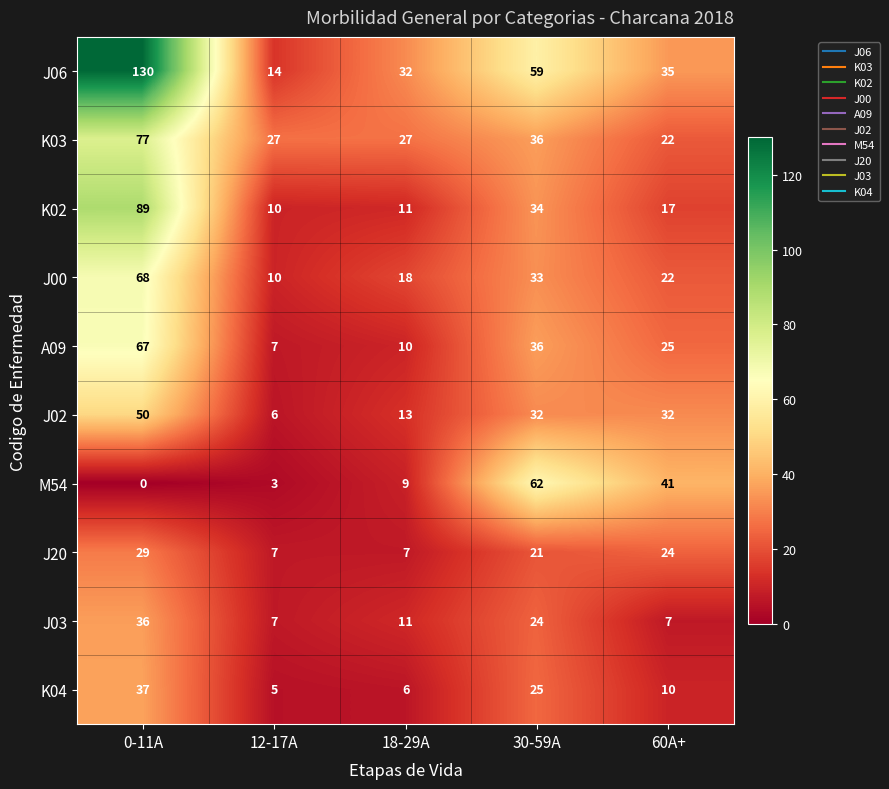

The value of J06 at 0-11A is 228. True or false?

False